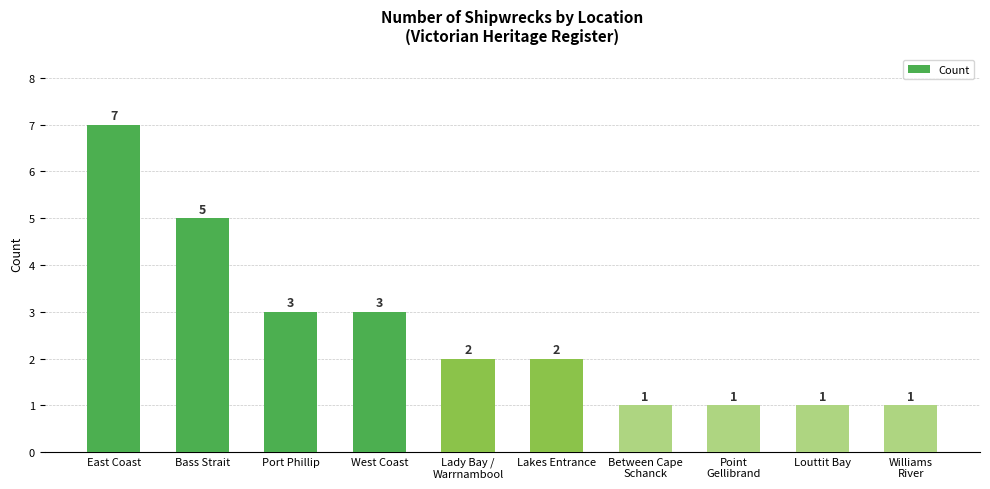

What is the sum of the values at Louttit Bay and West Coast?

4